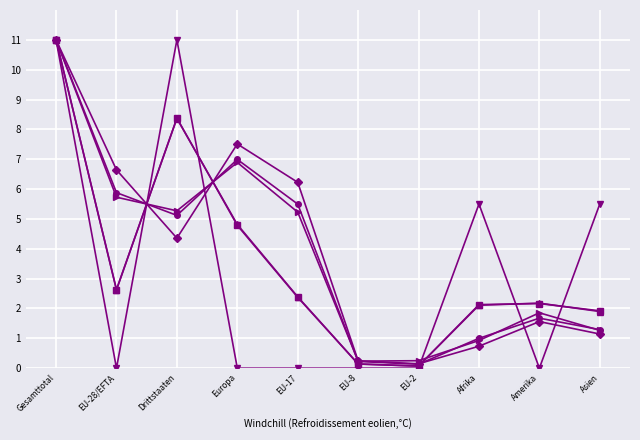

How many data points does each series have?

10